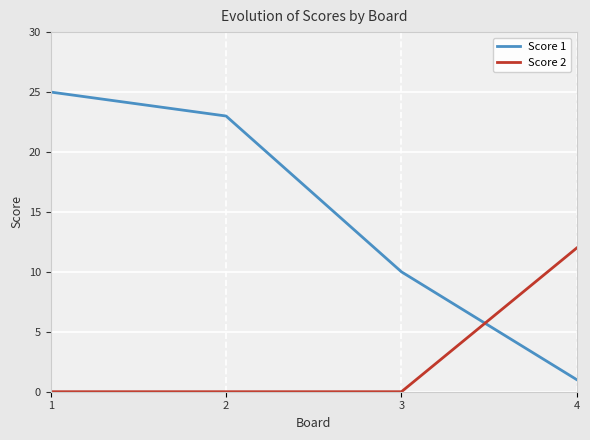

Is the value of Score 1 at 1 greater than the value of Score 2 at 3?

Yes